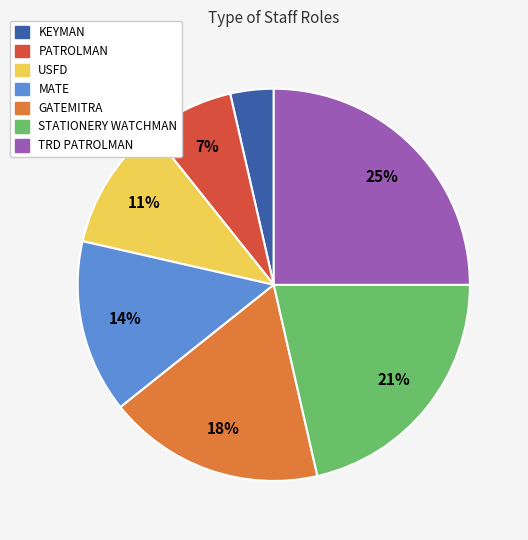

Is the sum of MATE and USFD greater than half?

No